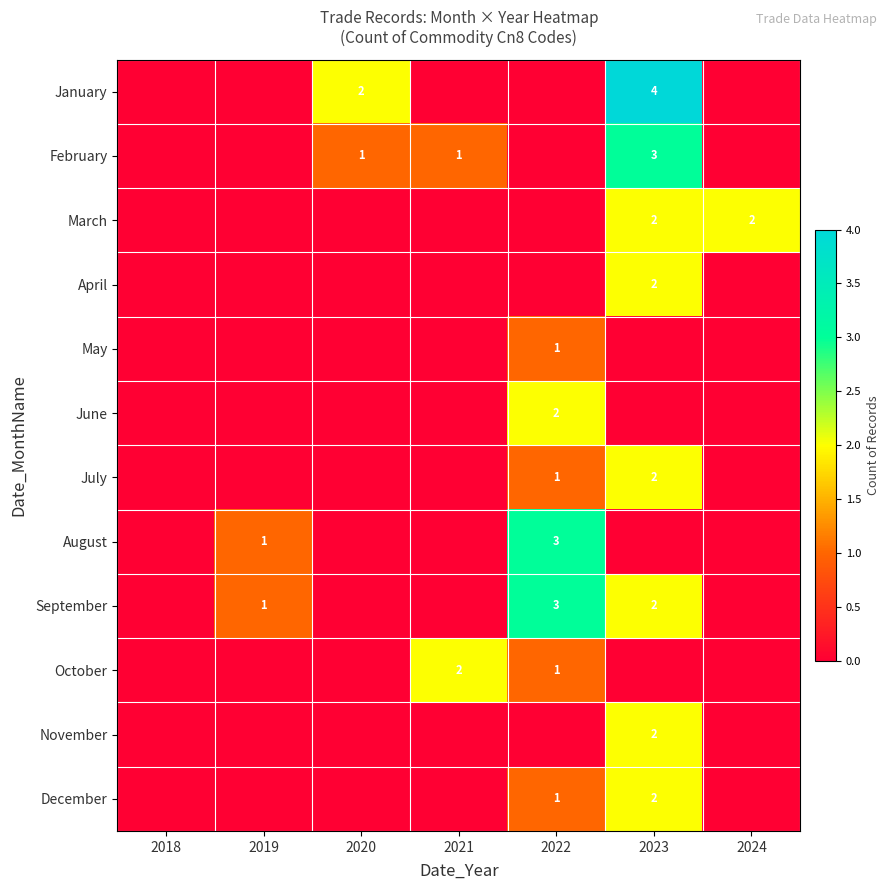

Is it true that January equals 4 at 2023?

True